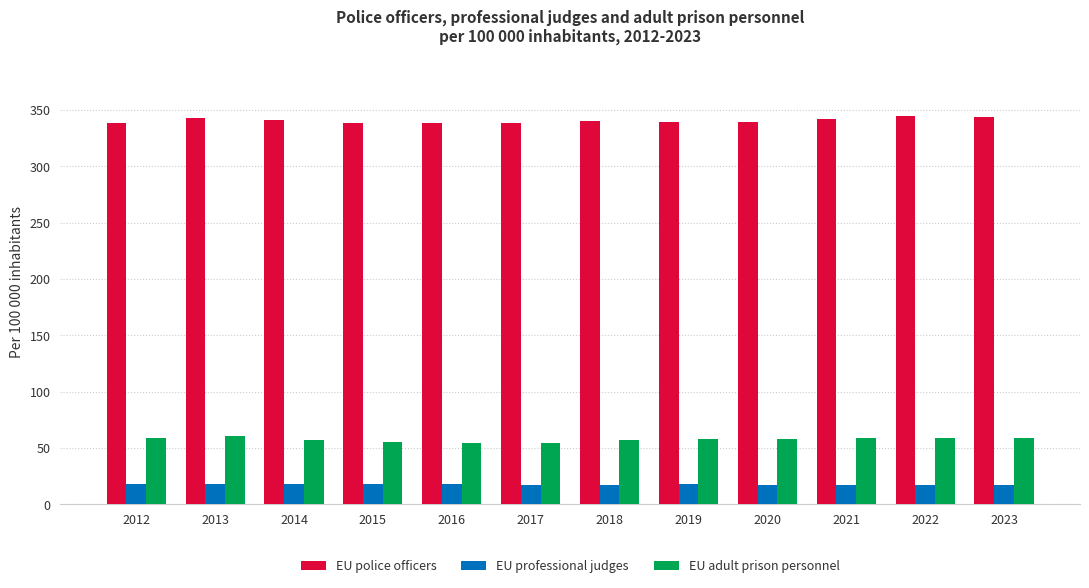

What is the difference between the highest and lowest values at 2019?

321.5